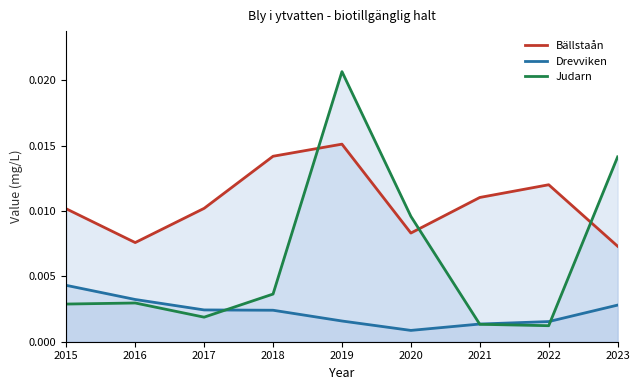

The Drevviken series shows 0.0 at 2020. True or false?

True